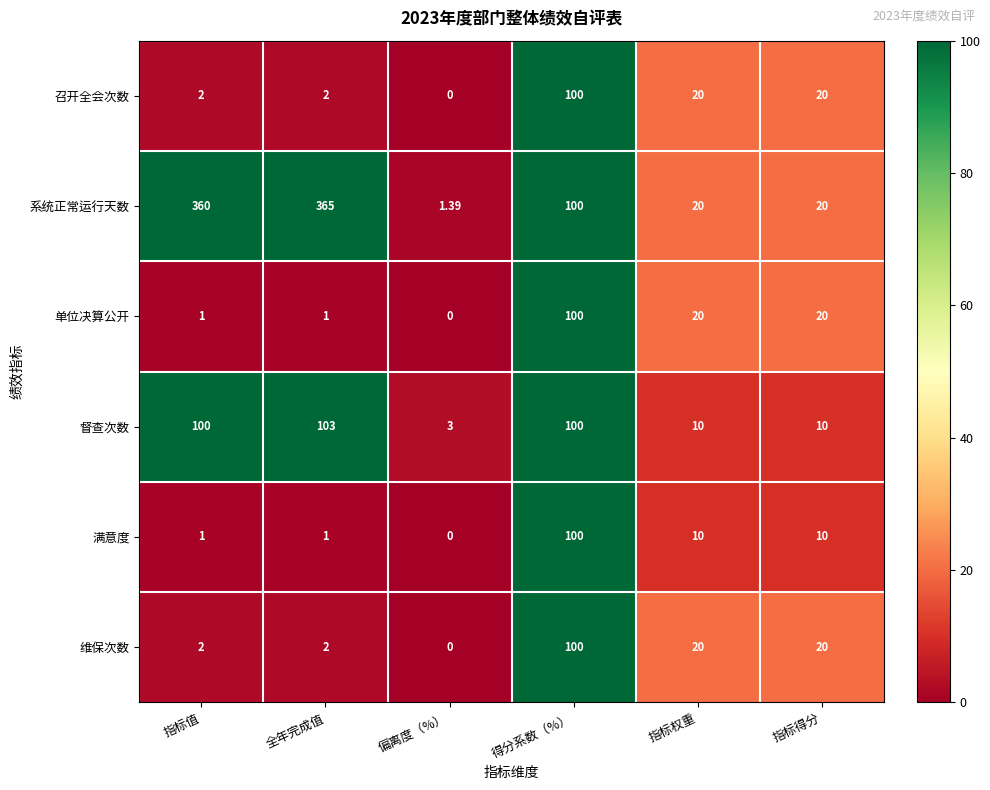

What is the maximum value shown in the chart?

365.0